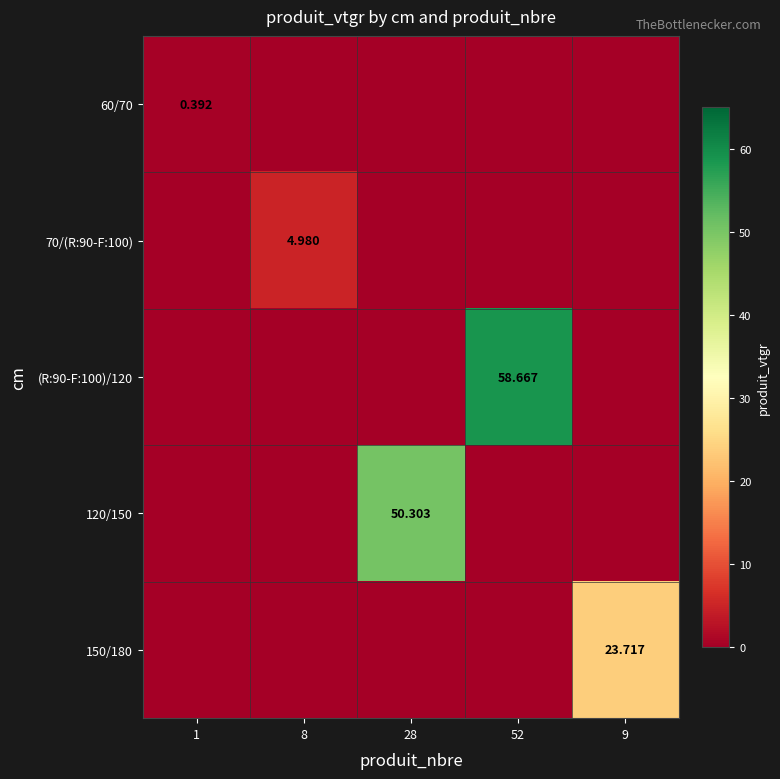

What is the total value across all series at 52?

58.7